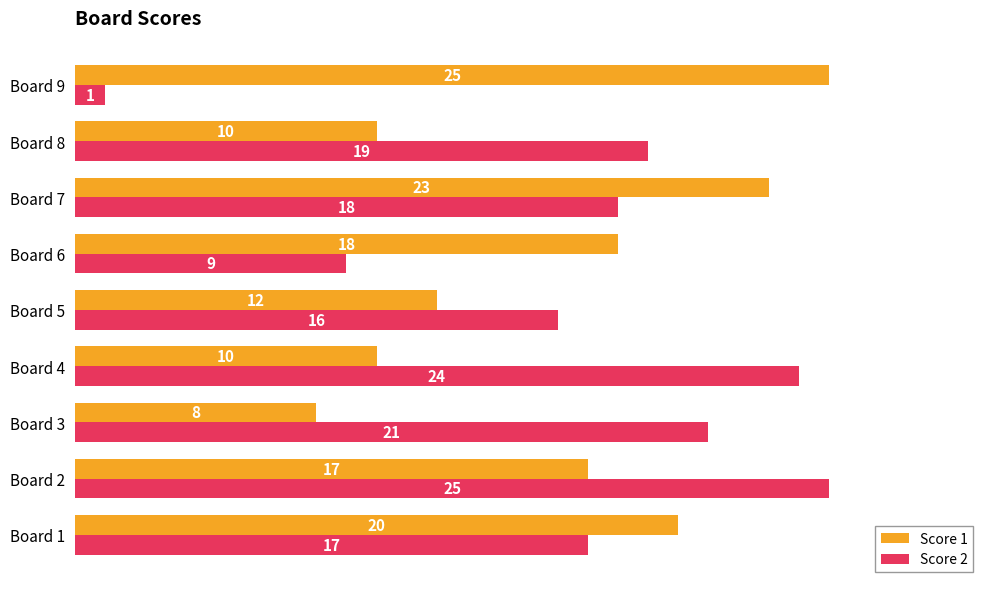

True or false: Score 2 has a value of 24 at Board 5.

False